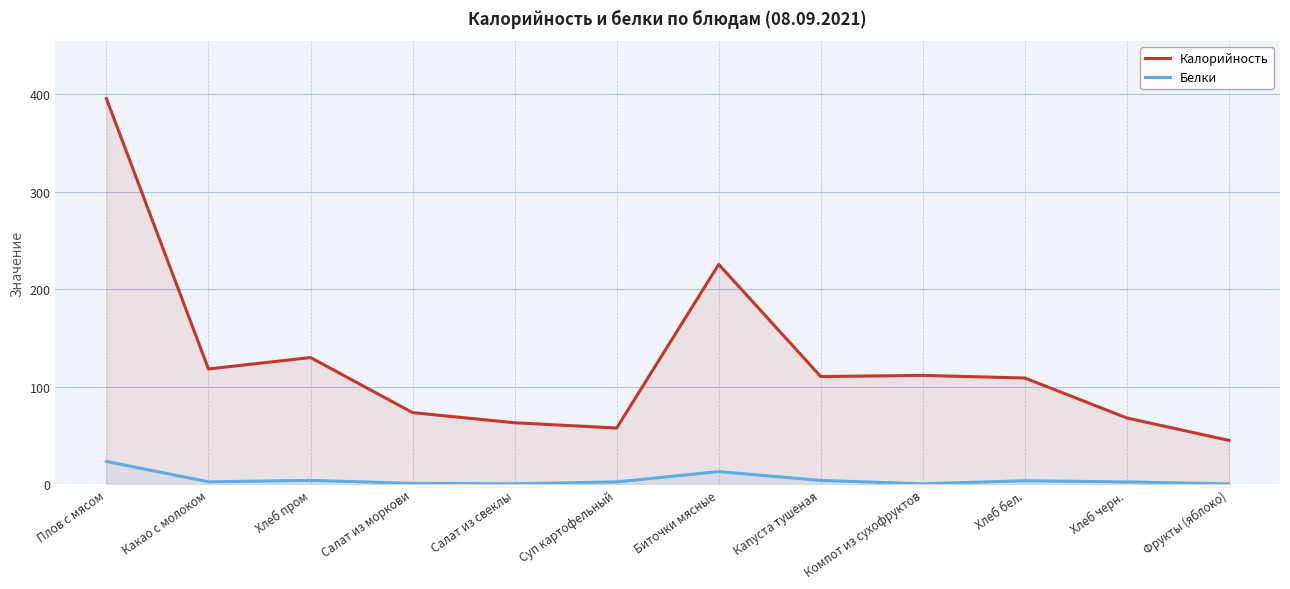

What is the difference between the Белки values at Плов с мясом and Хлеб пром?

19.4